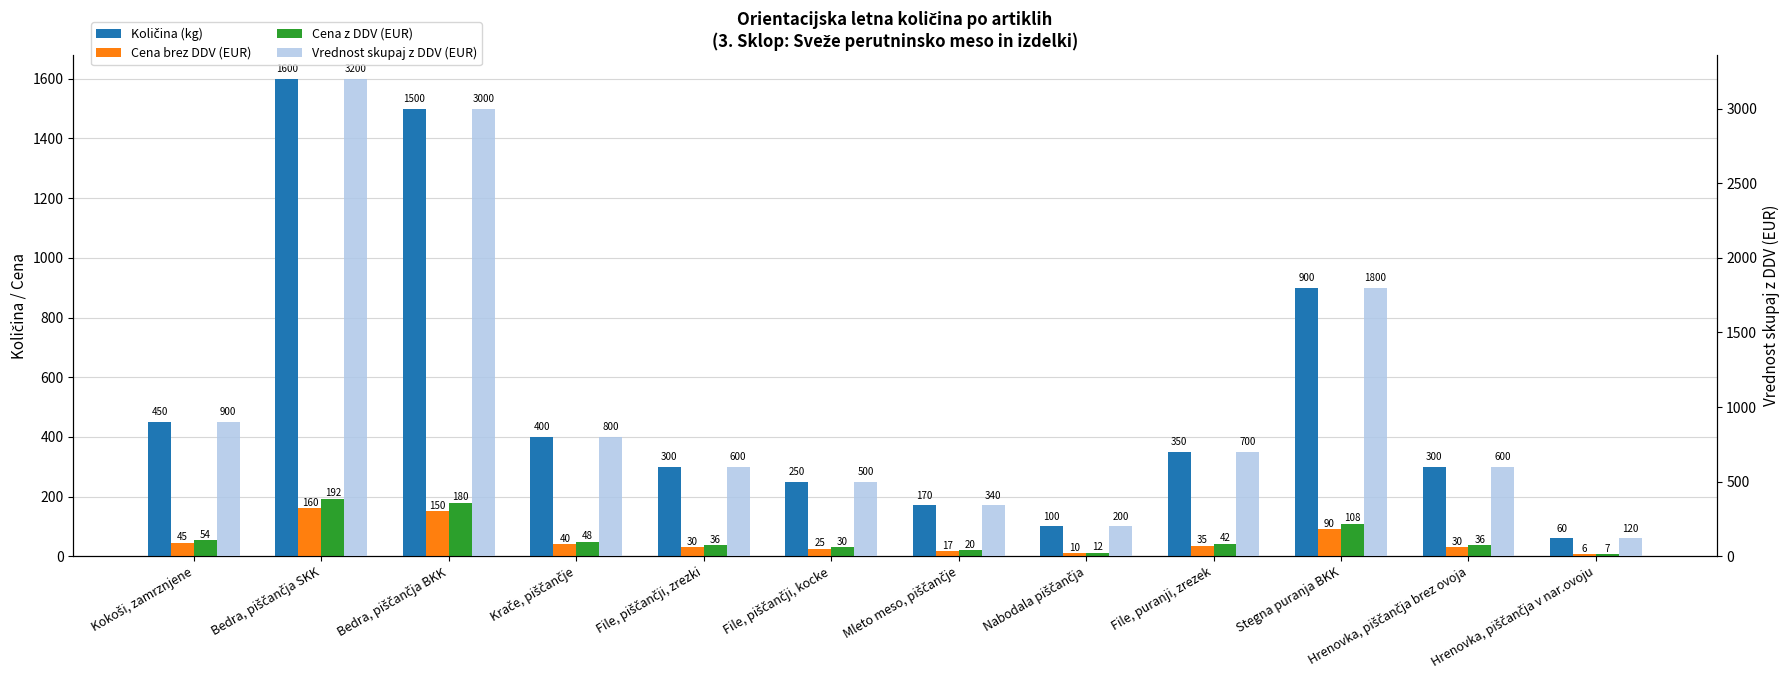

True or false: Vrednost skupaj z DDV (EUR) has a value of 169 at Hrenovka, piščančja v nar.ovoju.

False